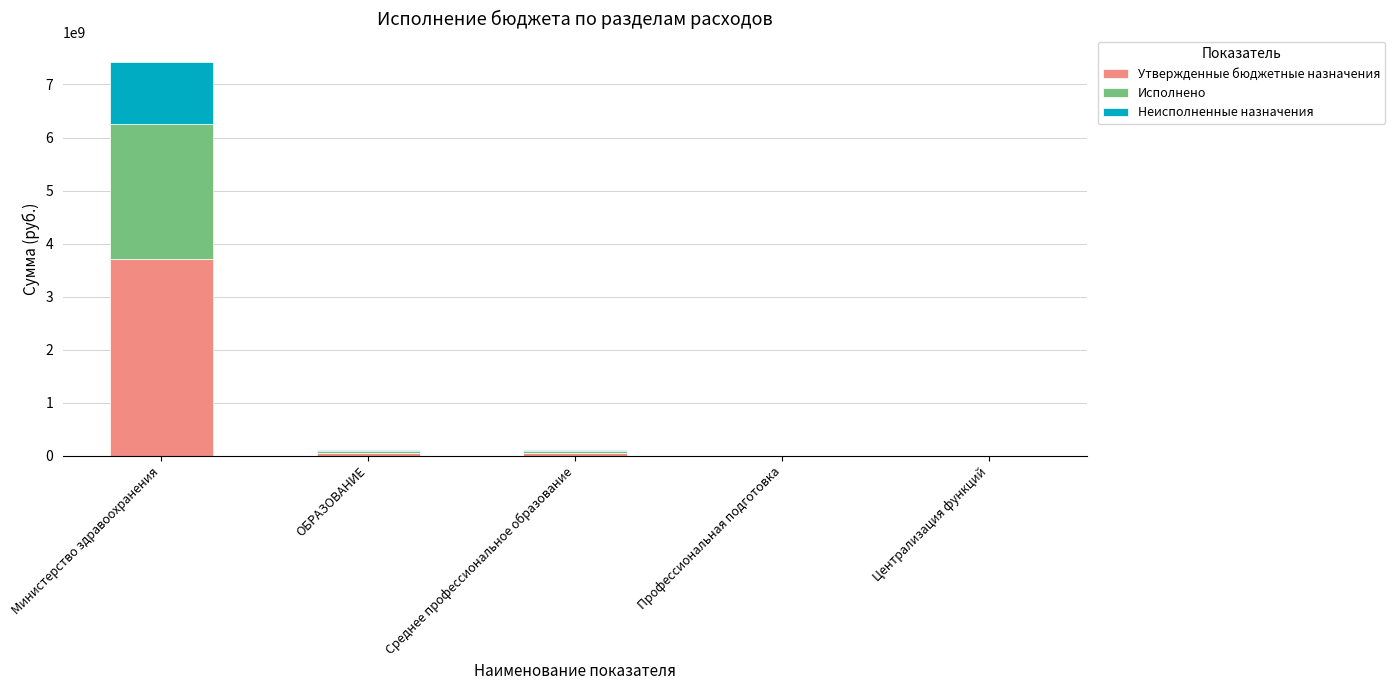

What is the maximum value for Утвержденные бюджетные назначения?

3715425663.2